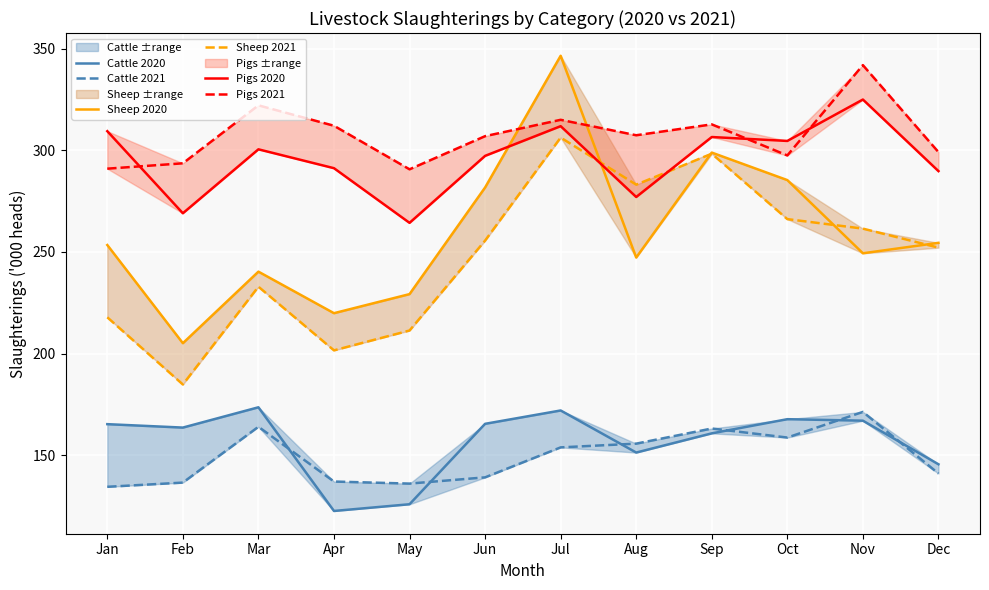

At which category is the sum across all series the highest?

Jul